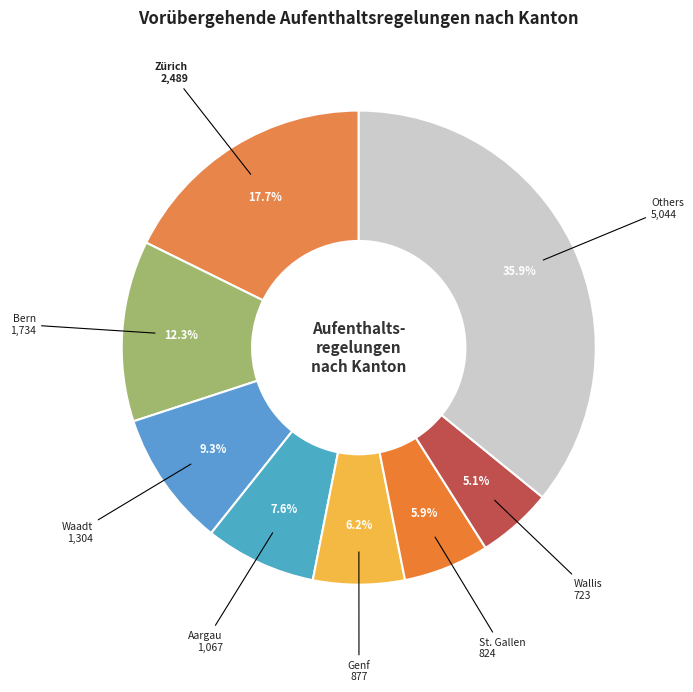

How many slices are in this pie chart?

8